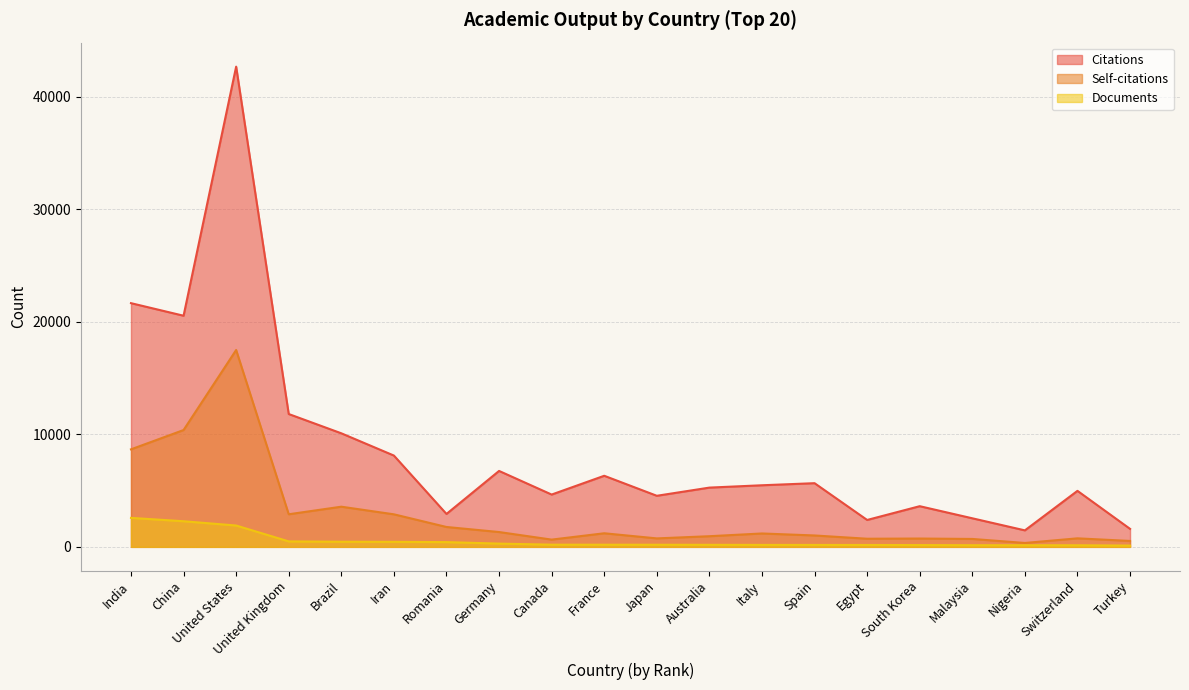

Rank the series at Australia from lowest to highest value.

Documents, Self-citations, Citations